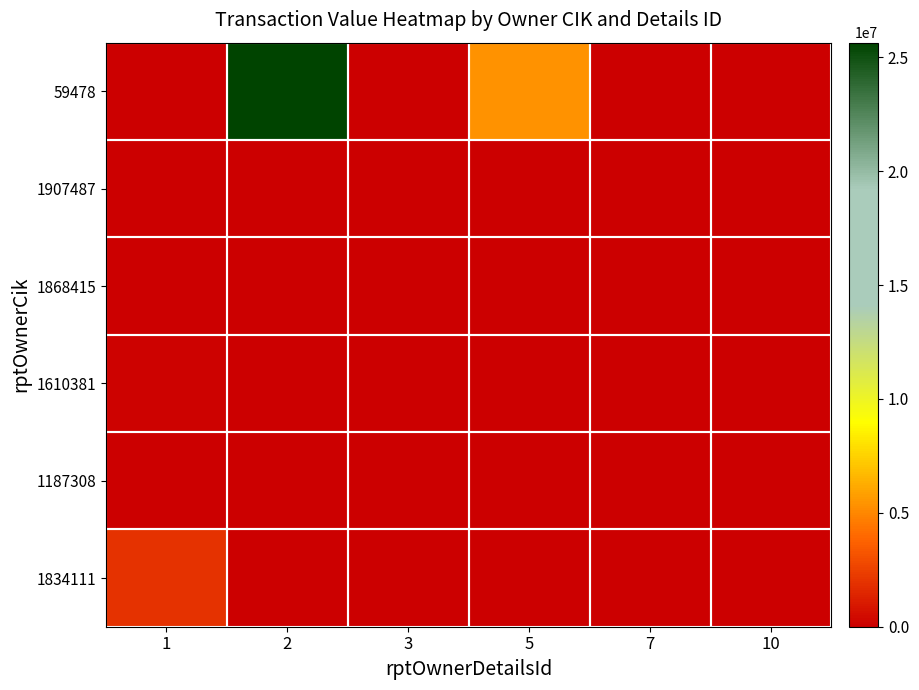

Reading left to right, what are all the values shown in this chart?

59478: 1=0	2=25639916	3=0	5=5400000	7=0	10=0
1907487: 1=55488	2=0	3=0	5=0	7=0	10=0
1868415: 1=27783	2=0	3=0	5=0	7=0	10=0
1610381: 1=106359	2=0	3=0	5=0	7=0	10=0
1187308: 1=0	2=0	3=3848	5=0	7=0	10=69930
1834111: 1=2000000	2=0	3=0	5=0	7=0	10=0